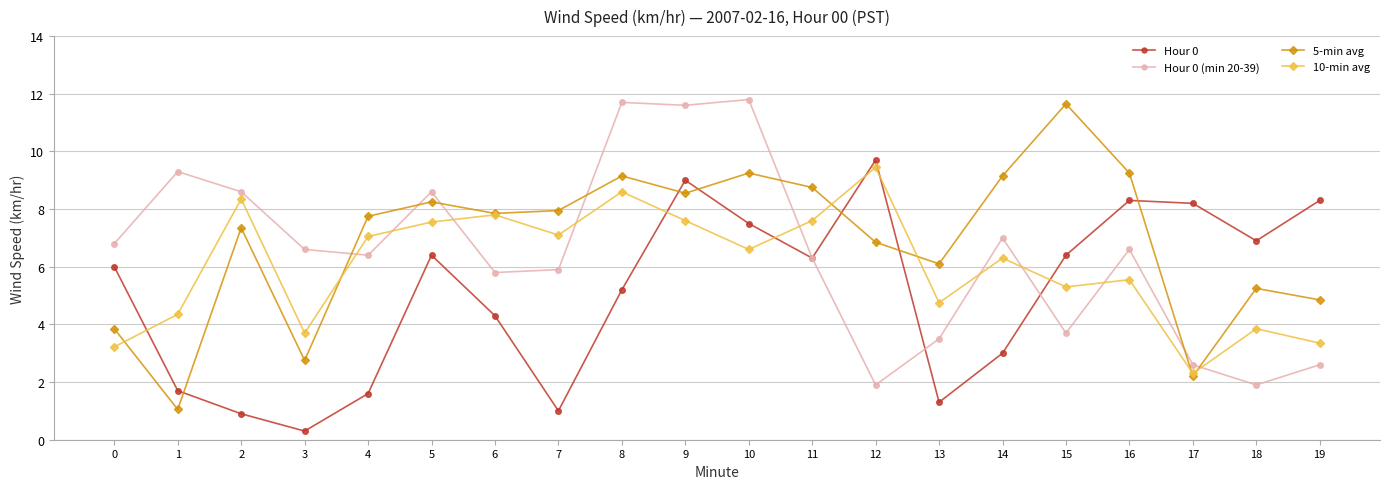

Is it true that 10-min avg equals 3.4 at 19?

True